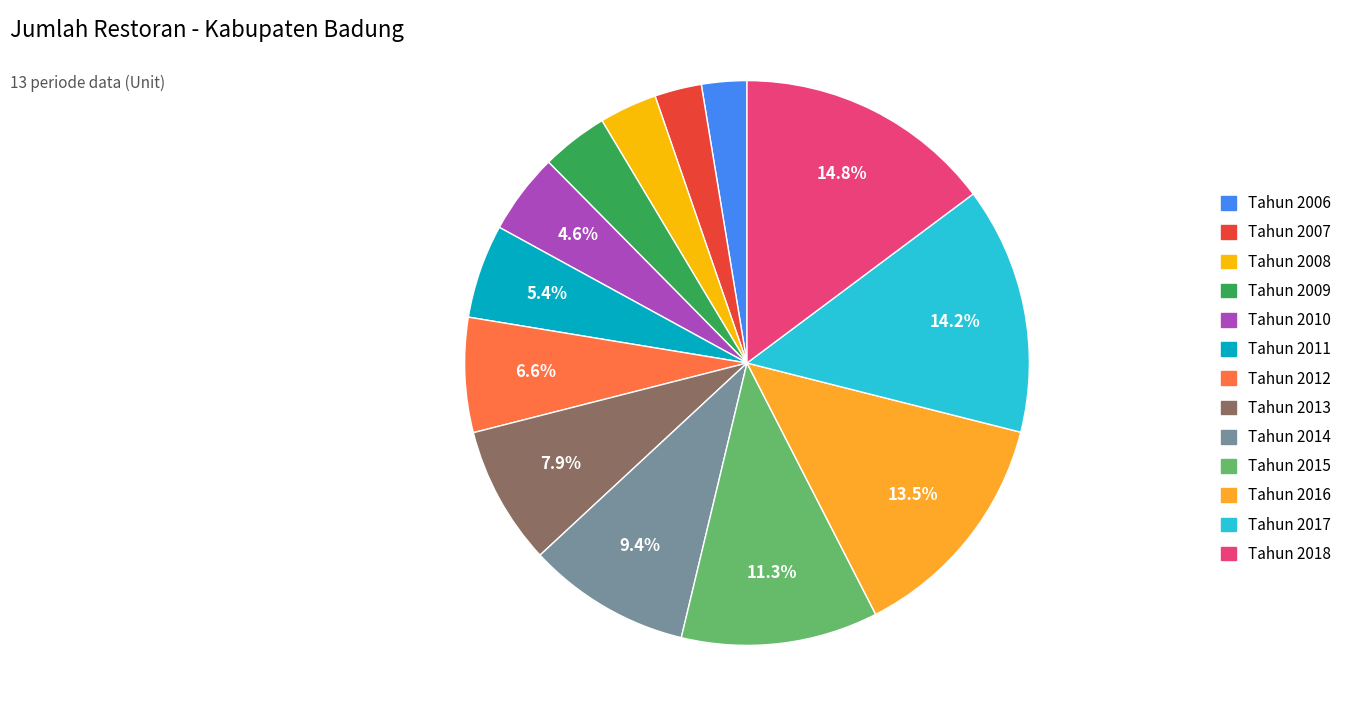

Between Tahun 2006 and Tahun 2015, which is larger?

Tahun 2015